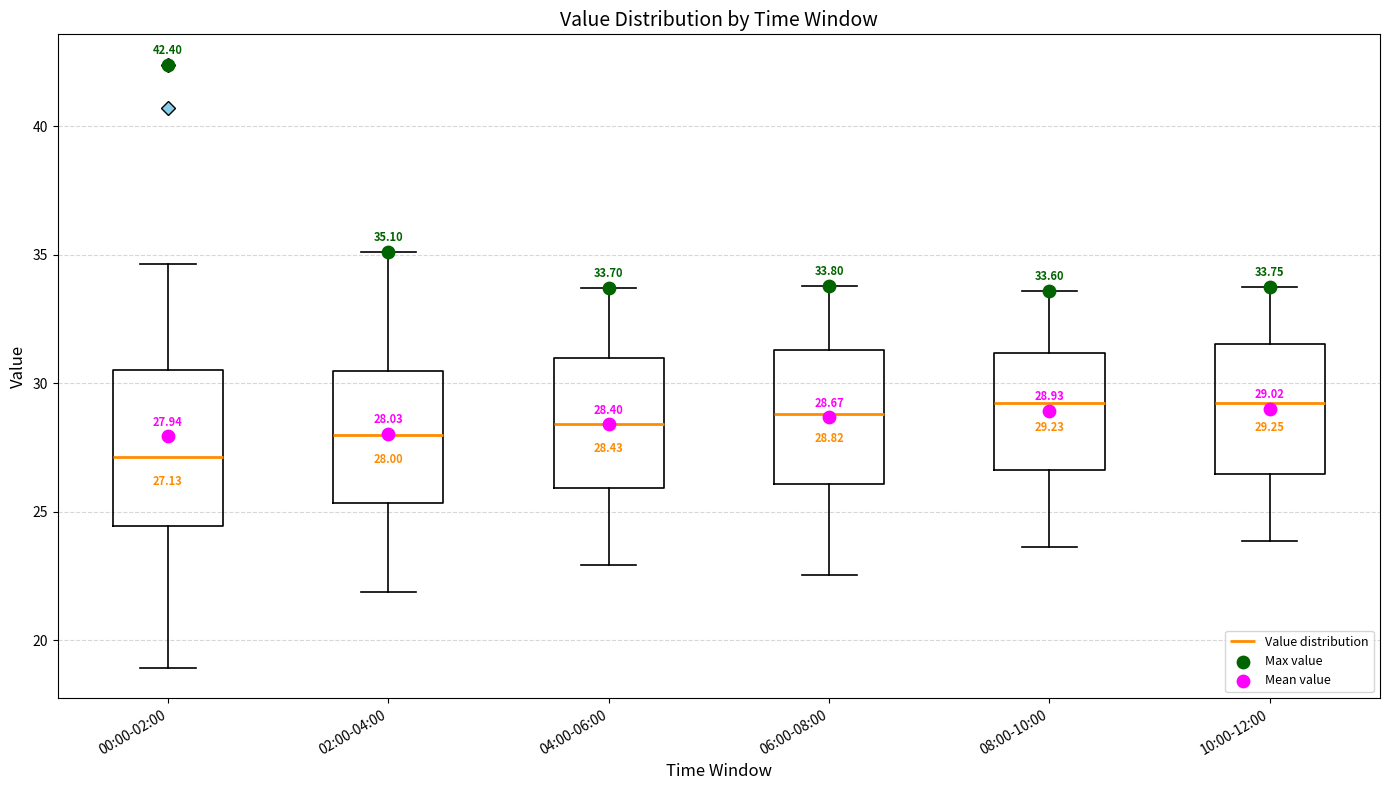

Which box's median line is the lowest?

00:00-02:00